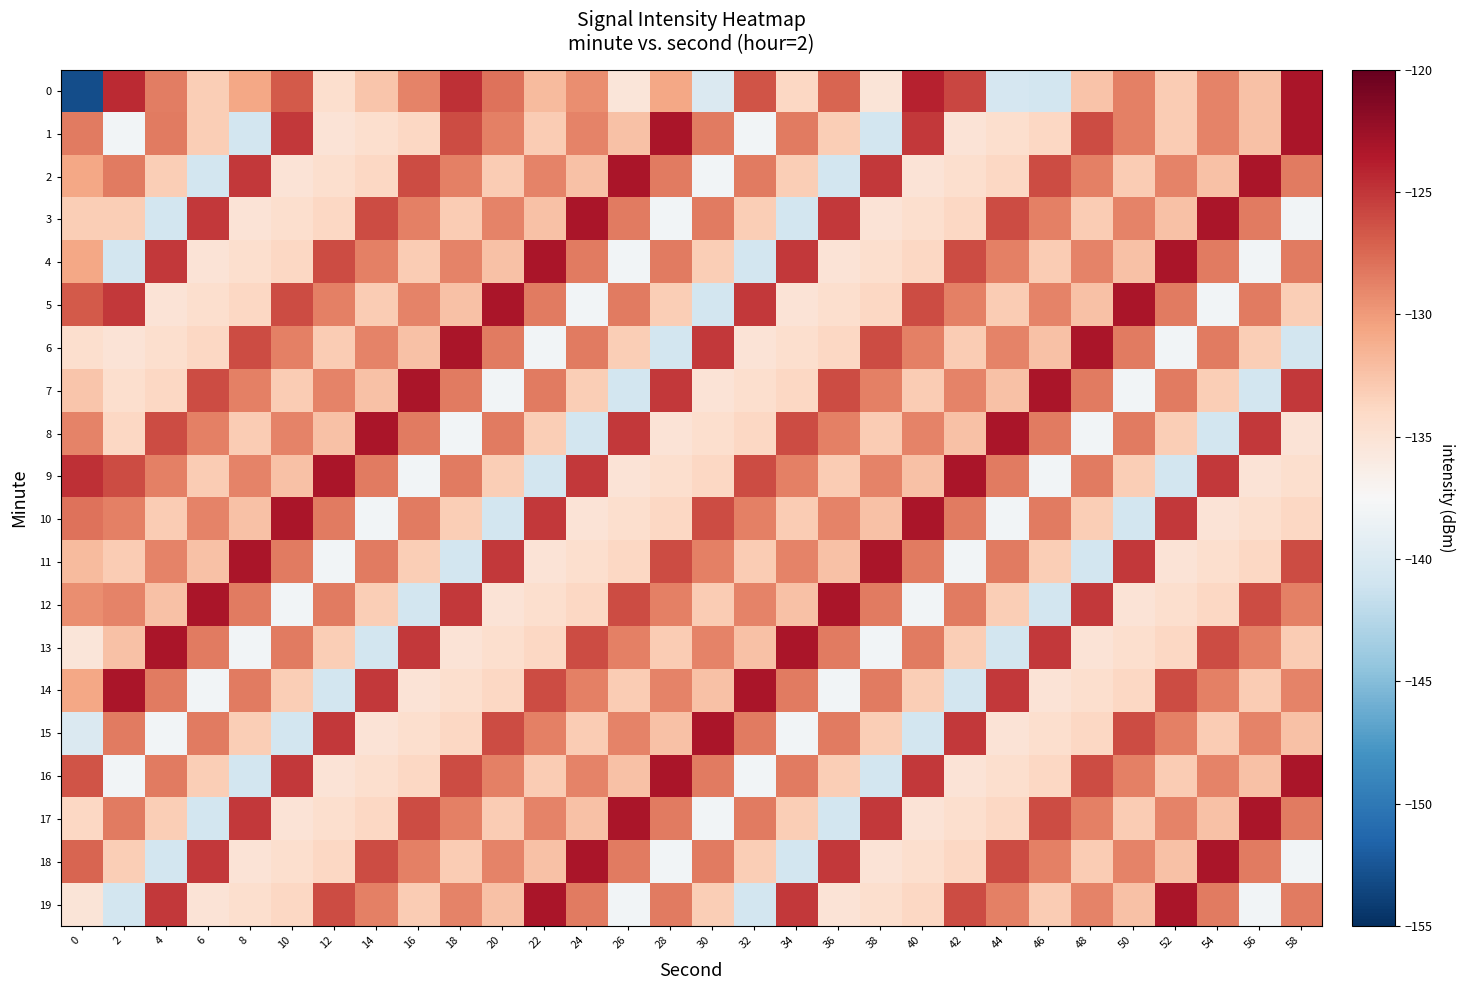

How many distinct data groups are displayed?

20